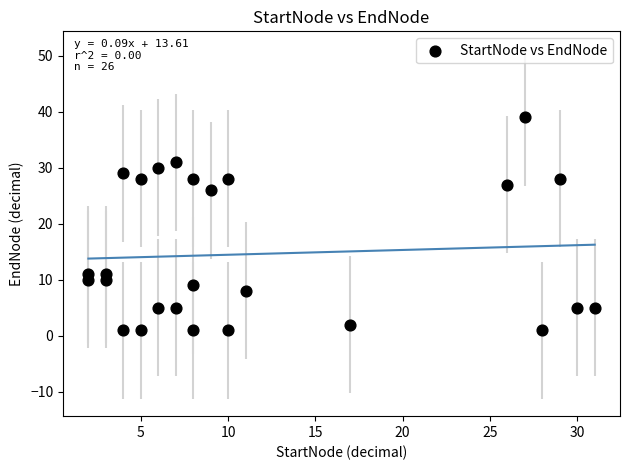

What is the range of Y values (max minus min)?

38